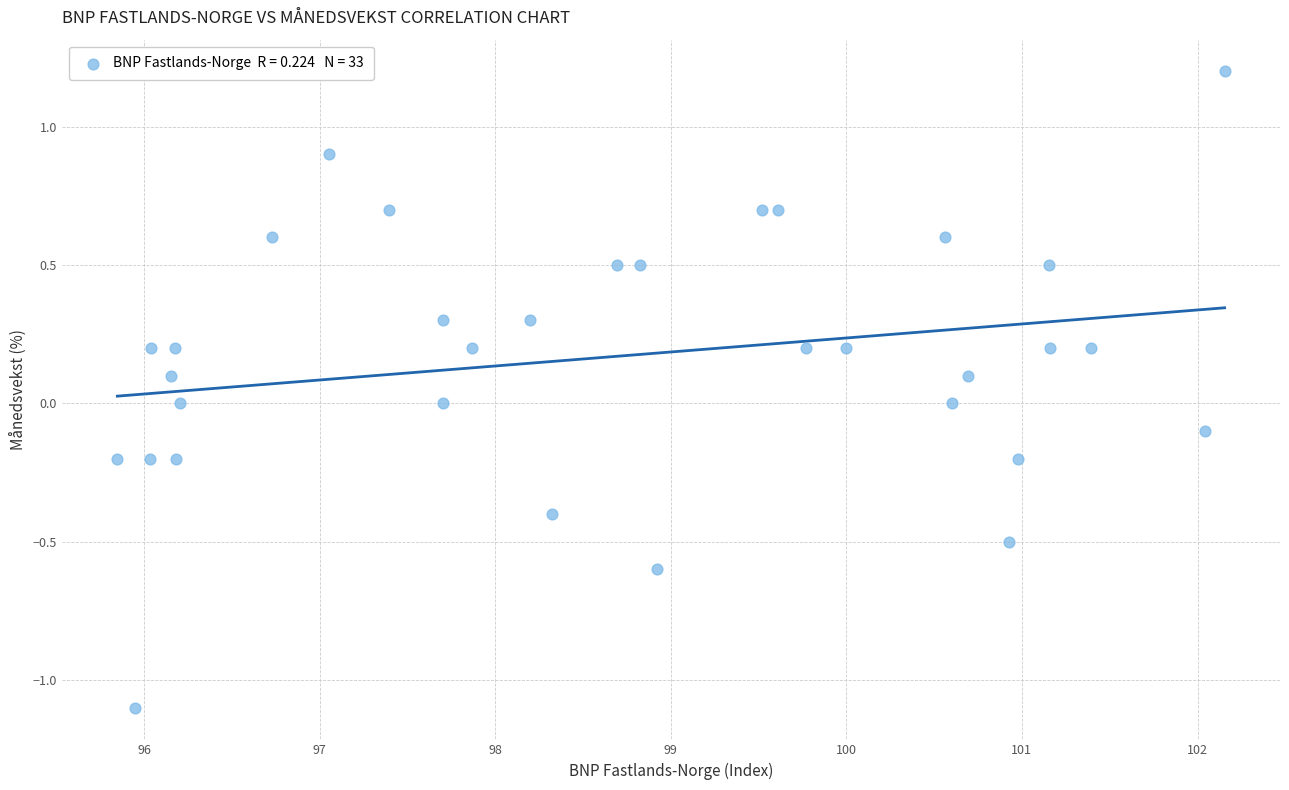

What is the range of Y values (max minus min)?

2.3